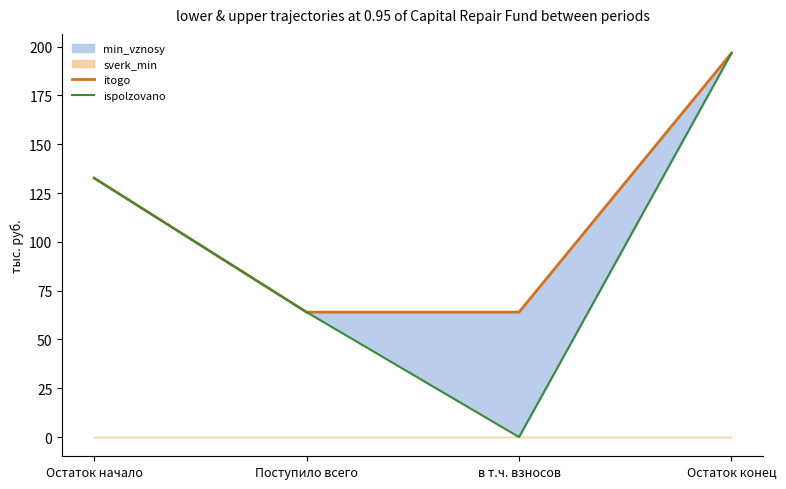

Rank the categories by itogo value from lowest to highest.

Поступило всего, в т.ч. взносов, Остаток начало, Остаток конец